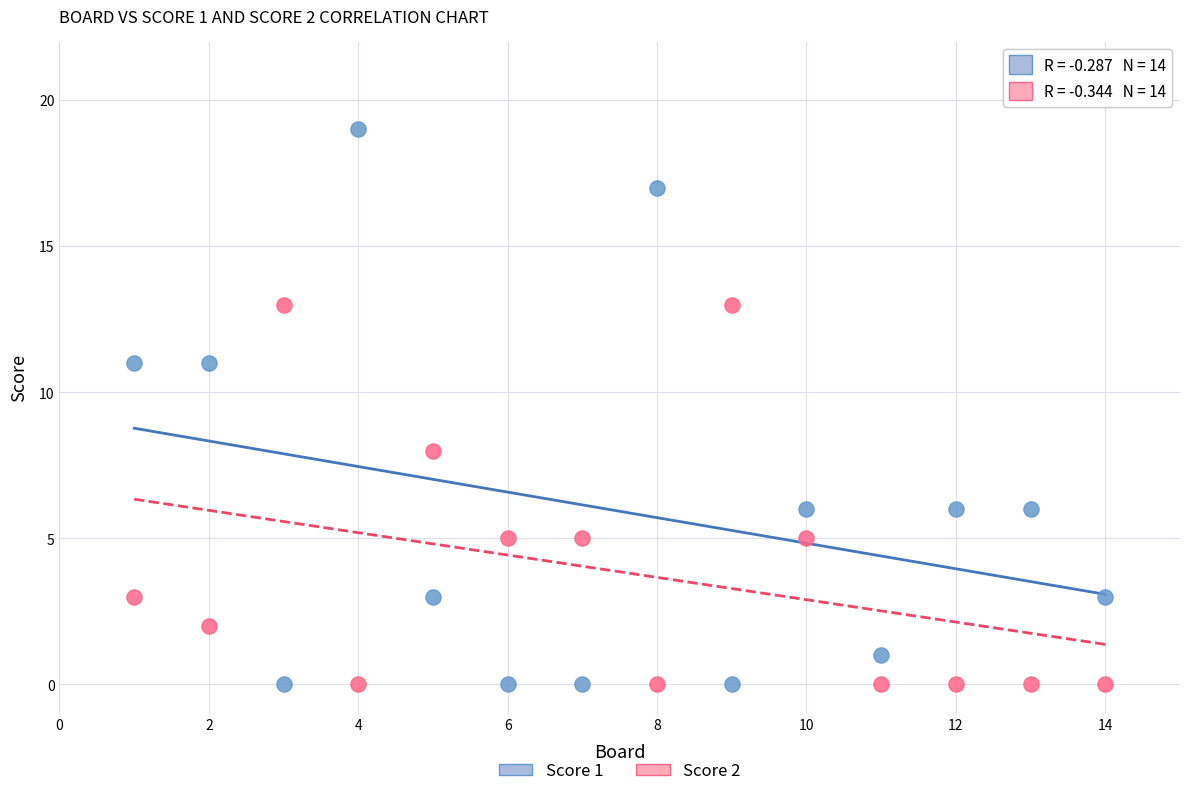

Which series has the widest spread of Y values?

Score 1